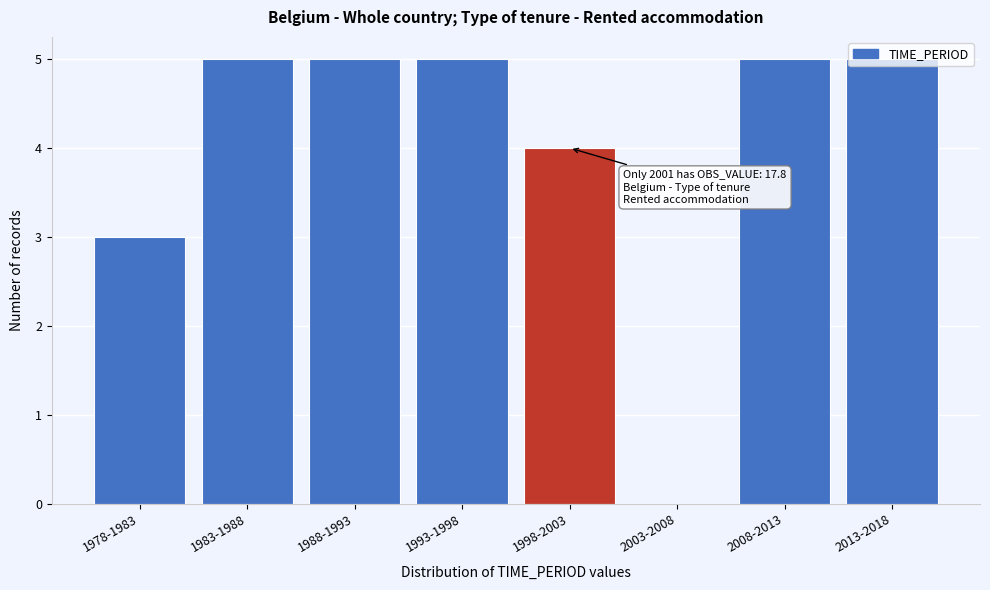

What is the change in value from 1978-1983 to 1983-1988?

+2